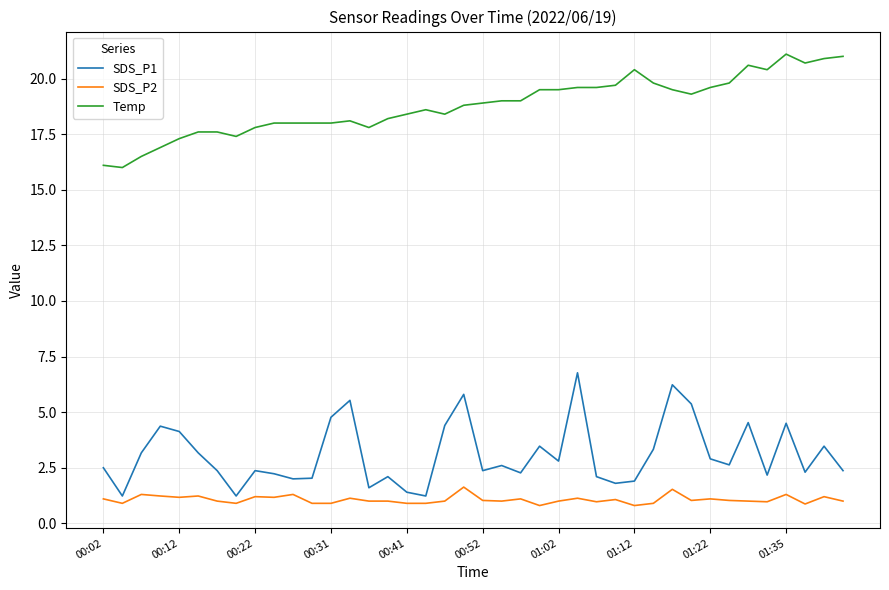

Rank the series by their maximum value, from lowest to highest.

SDS_P2, SDS_P1, Temp